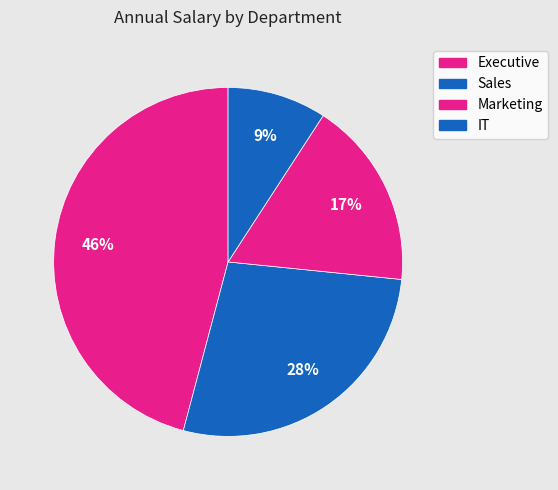

How many segments does this pie chart have?

4